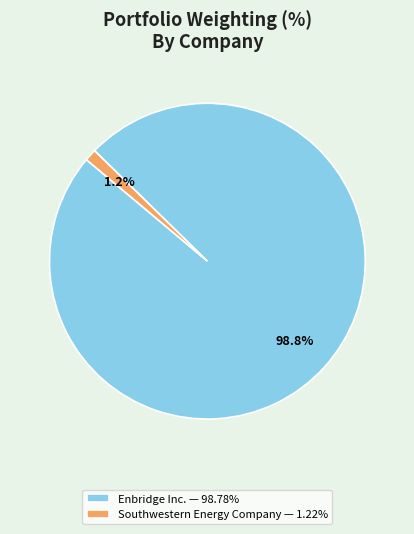

How much of the chart is everything except Southwestern Energy Company?

98.8%